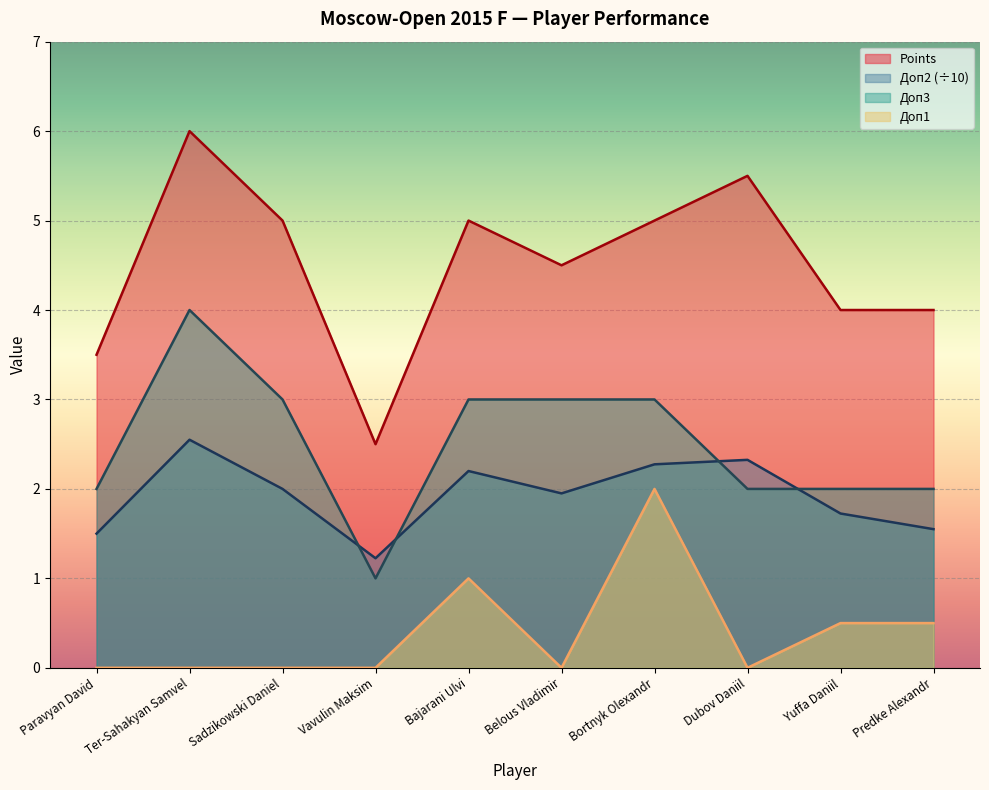

Reading left to right, list all the values displayed in this chart.

Points: Paravyan David=3.5	Ter-Sahakyan Samvel=6.0	Sadzikowski Daniel=5.0	Vavulin Maksim=2.5	Bajarani Ulvi=5.0	Belous Vladimir=4.5	Bortnyk Olexandr=5.0	Dubov Daniil=5.5	Yuffa Daniil=4.0	Predke Alexandr=4.0
Doп1: Paravyan David=0.0	Ter-Sahakyan Samvel=0.0	Sadzikowski Daniel=0.0	Vavulin Maksim=0.0	Bajarani Ulvi=1.0	Belous Vladimir=0.0	Bortnyk Olexandr=2.0	Dubov Daniil=0.0	Yuffa Daniil=0.5	Predke Alexandr=0.5
Doп2: Paravyan David=1.5	Ter-Sahakyan Samvel=2.5	Sadzikowski Daniel=2.0	Vavulin Maksim=1.2	Bajarani Ulvi=2.2	Belous Vladimir=1.9	Bortnyk Olexandr=2.3	Dubov Daniil=2.3	Yuffa Daniil=1.7	Predke Alexandr=1.6
Doп3: Paravyan David=2.0	Ter-Sahakyan Samvel=4.0	Sadzikowski Daniel=3.0	Vavulin Maksim=1.0	Bajarani Ulvi=3.0	Belous Vladimir=3.0	Bortnyk Olexandr=3.0	Dubov Daniil=2.0	Yuffa Daniil=2.0	Predke Alexandr=2.0